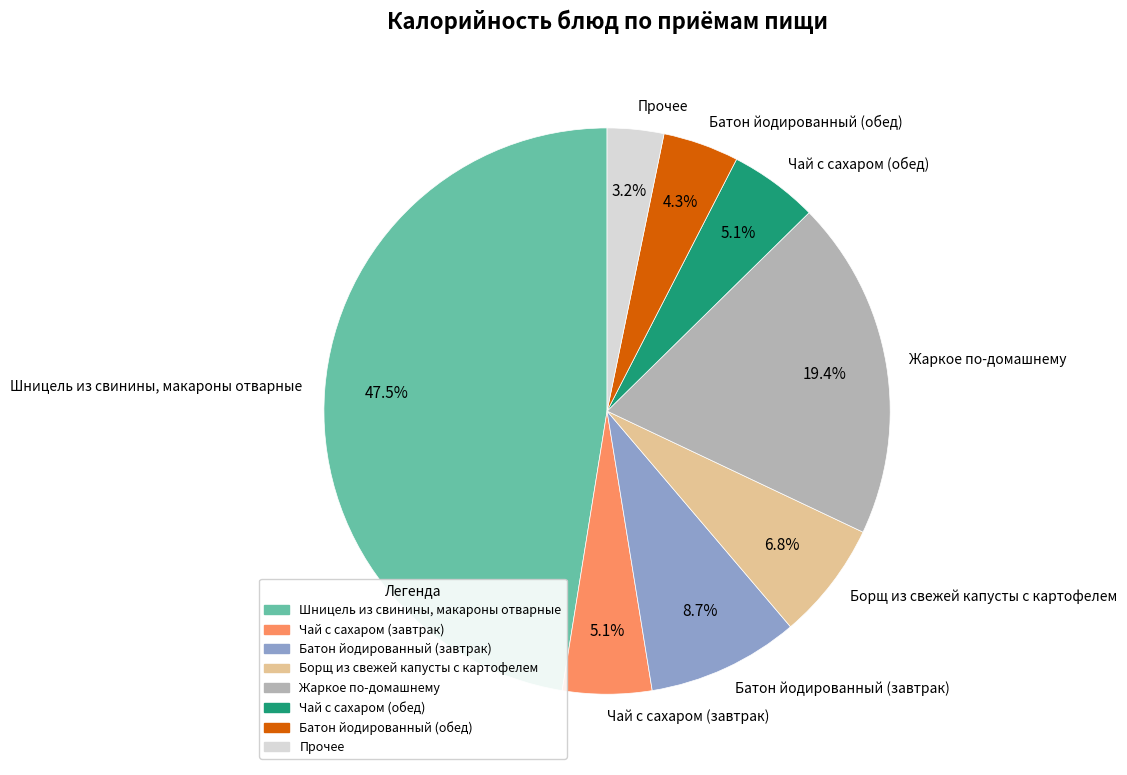

To the nearest percent, what is the average slice percentage?

12%